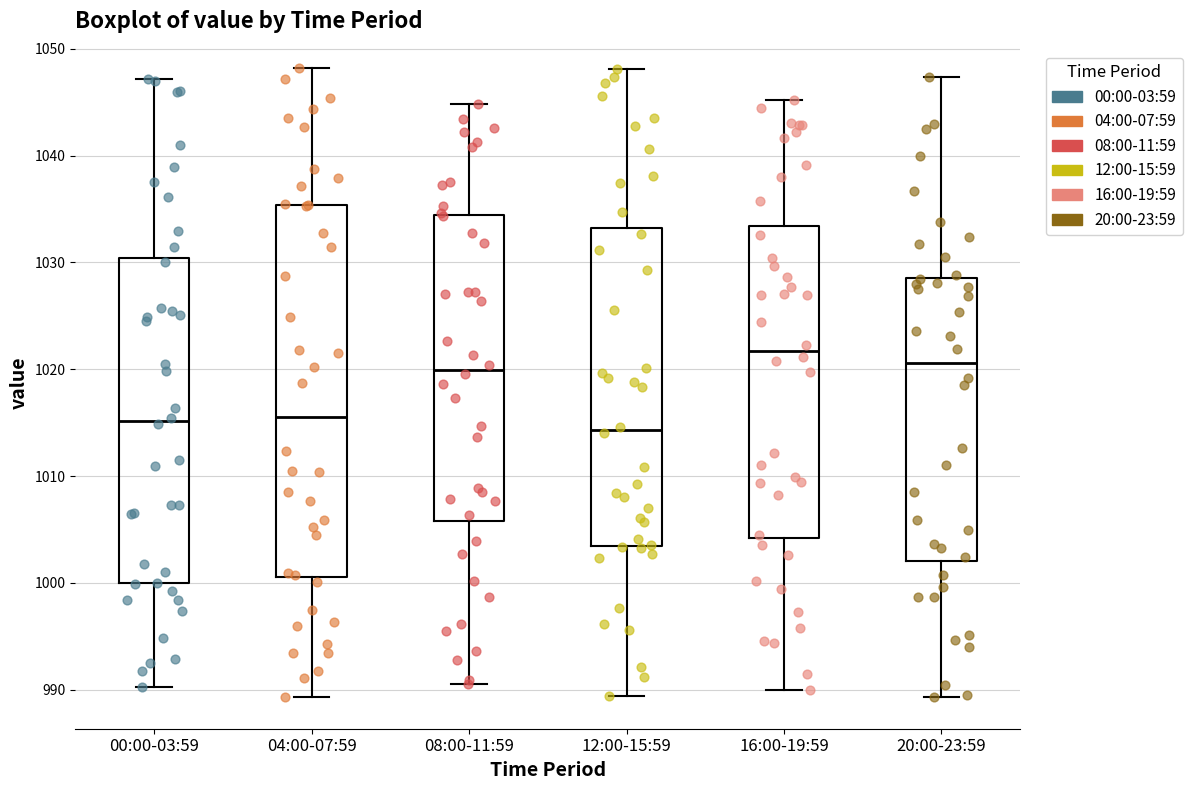

Reading left to right, transcribe this box plot: for each box, give where its median line is, the range the box spans, and where its two whiskers end, as read against the y-axis. The values are not printed on the chart, so give them approximately, as read against the axis.

00:00-03:59: median 1015, box 1000 to 1030, whiskers 990 to 1047
04:00-07:59: median 1016, box 1001 to 1035, whiskers 989 to 1048
08:00-11:59: median 1020, box 1006 to 1034, whiskers 991 to 1045
12:00-15:59: median 1014, box 1003 to 1033, whiskers 989 to 1048
16:00-19:59: median 1022, box 1004 to 1033, whiskers 990 to 1045
20:00-23:59: median 1021, box 1002 to 1029, whiskers 989 to 1047